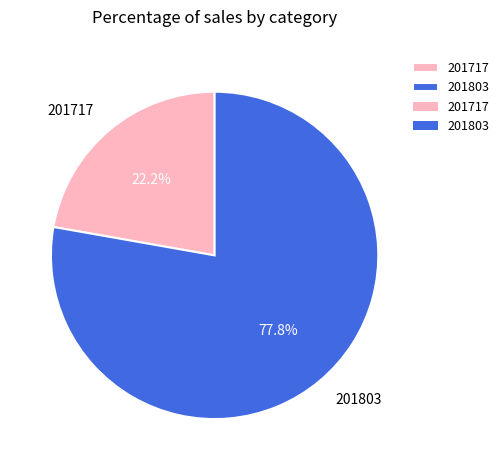

Between 201803 and 201717, which is larger?

201803